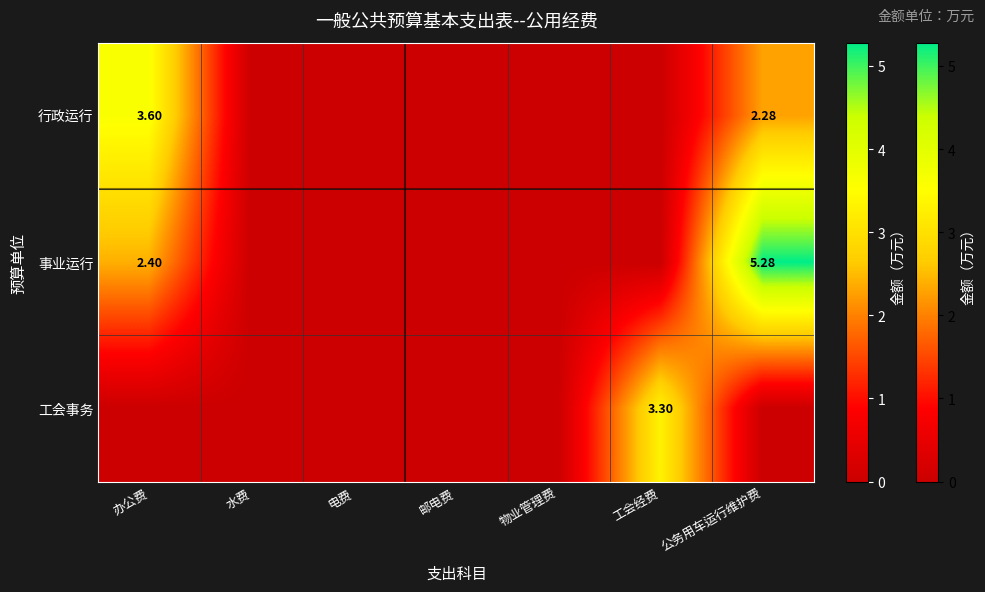

Is the value of 事业运行 at 办公费 greater than the value of 行政运行 at 办公费?

No